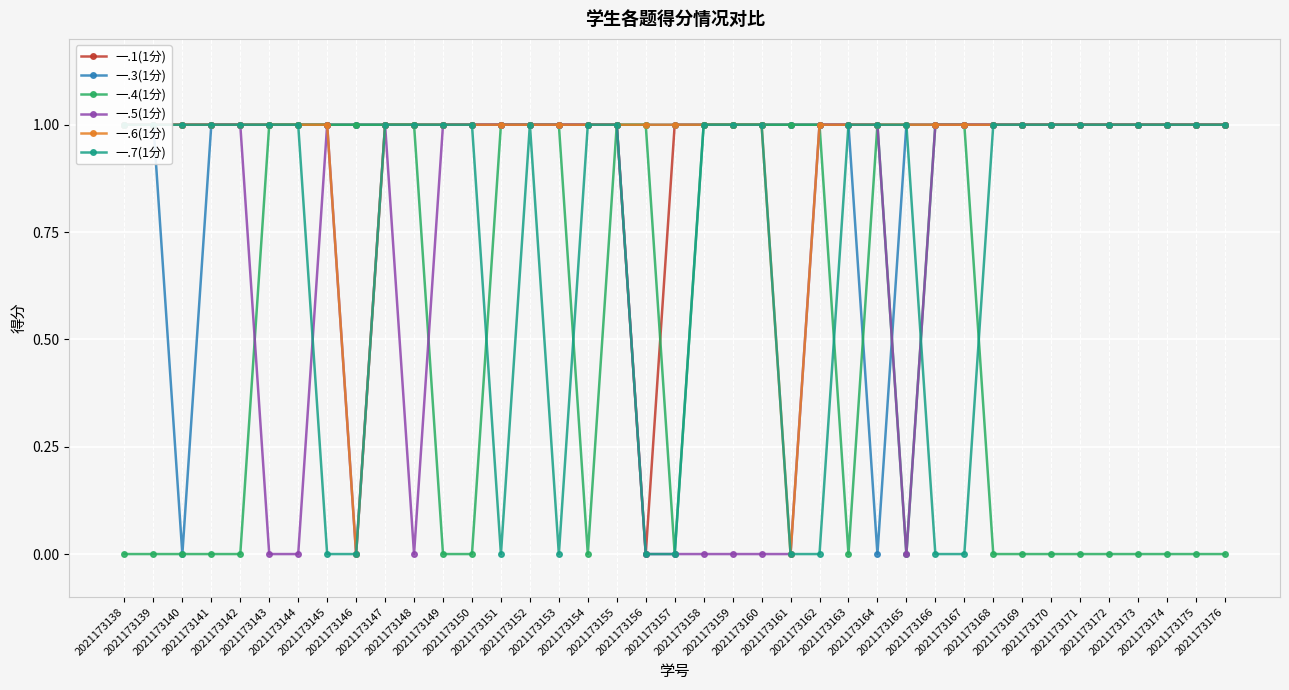

What are all the series names shown in the legend?

一.1(1分), 一.3(1分), 一.4(1分), 一.5(1分), 一.6(1分), 一.7(1分)